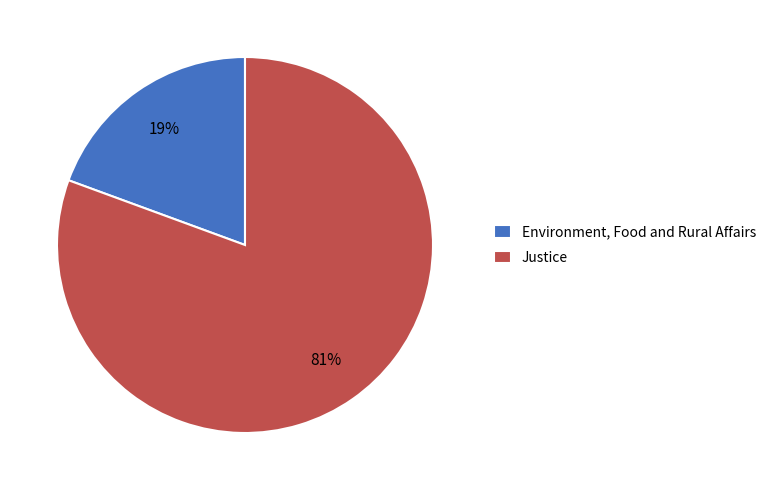

True or false: Justice accounts for 81% of the total.

True